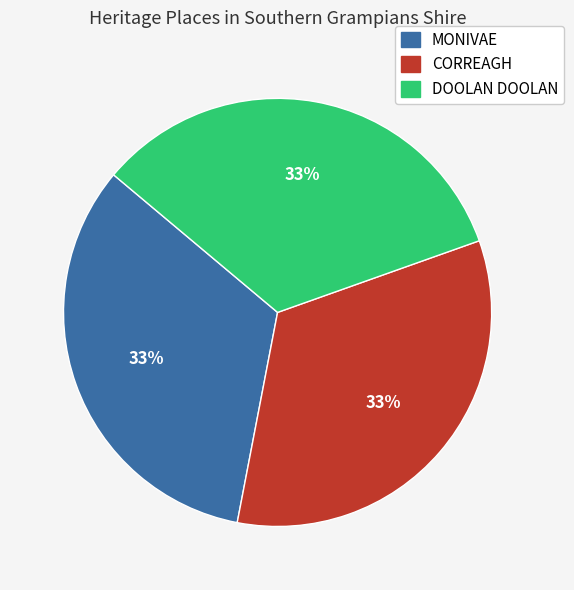

Combined, do DOOLAN DOOLAN and CORREAGH account for over 50%?

Yes